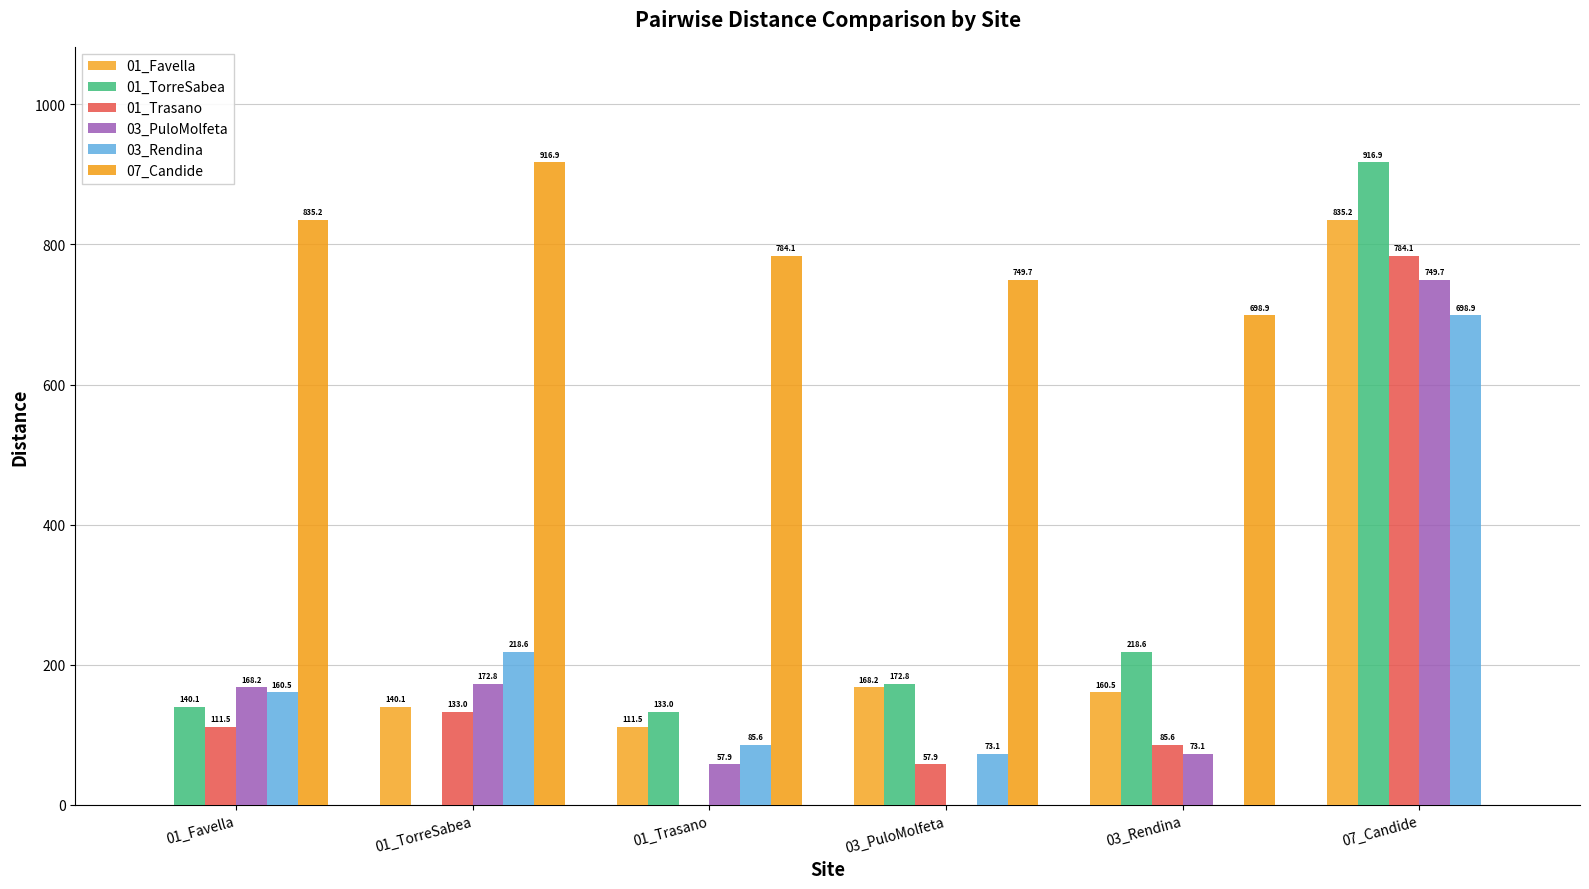

Is it true that 03_Rendina equals 47.9 at 01_Favella?

False